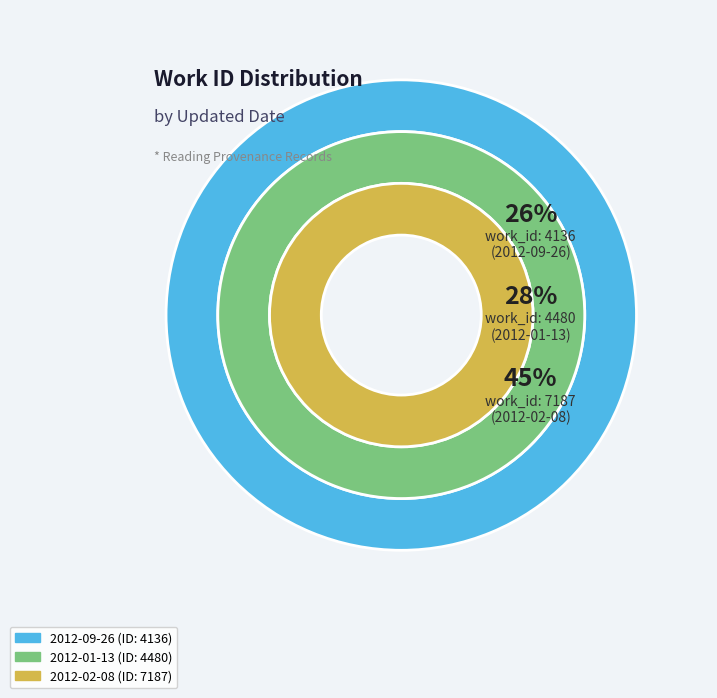

Is it true that 2012-01-13 is 28% of the pie?

True